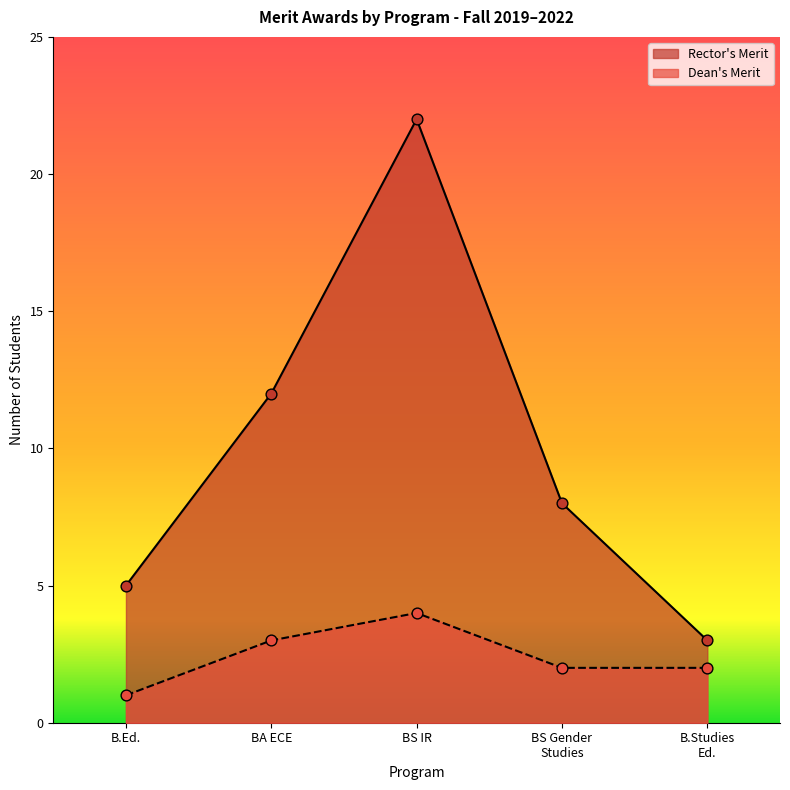

At how many categories does at least one series exceed 4?

4